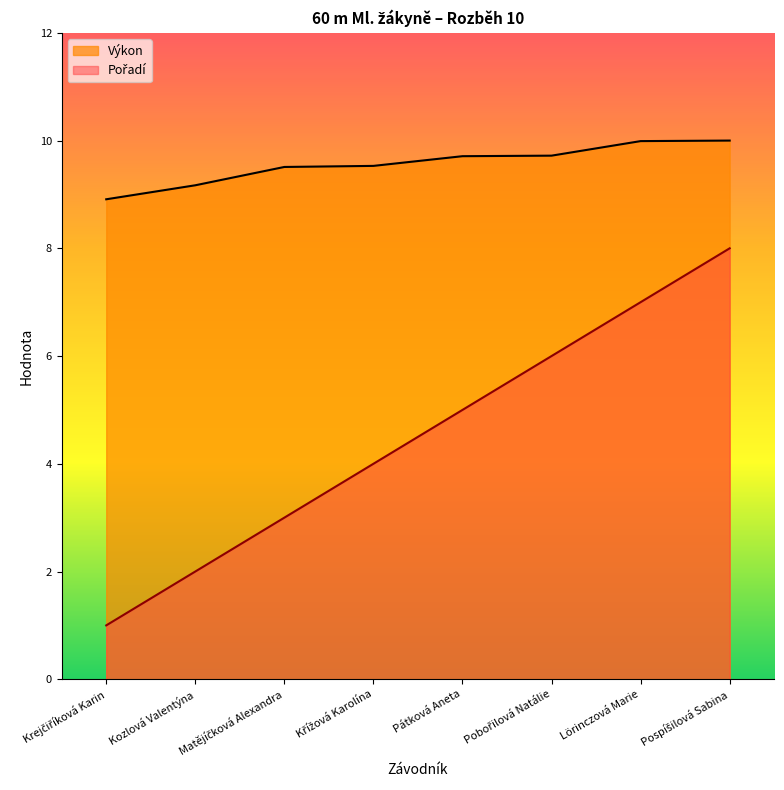

What is the difference between the maximum and minimum values in the Výkon series?

1.1